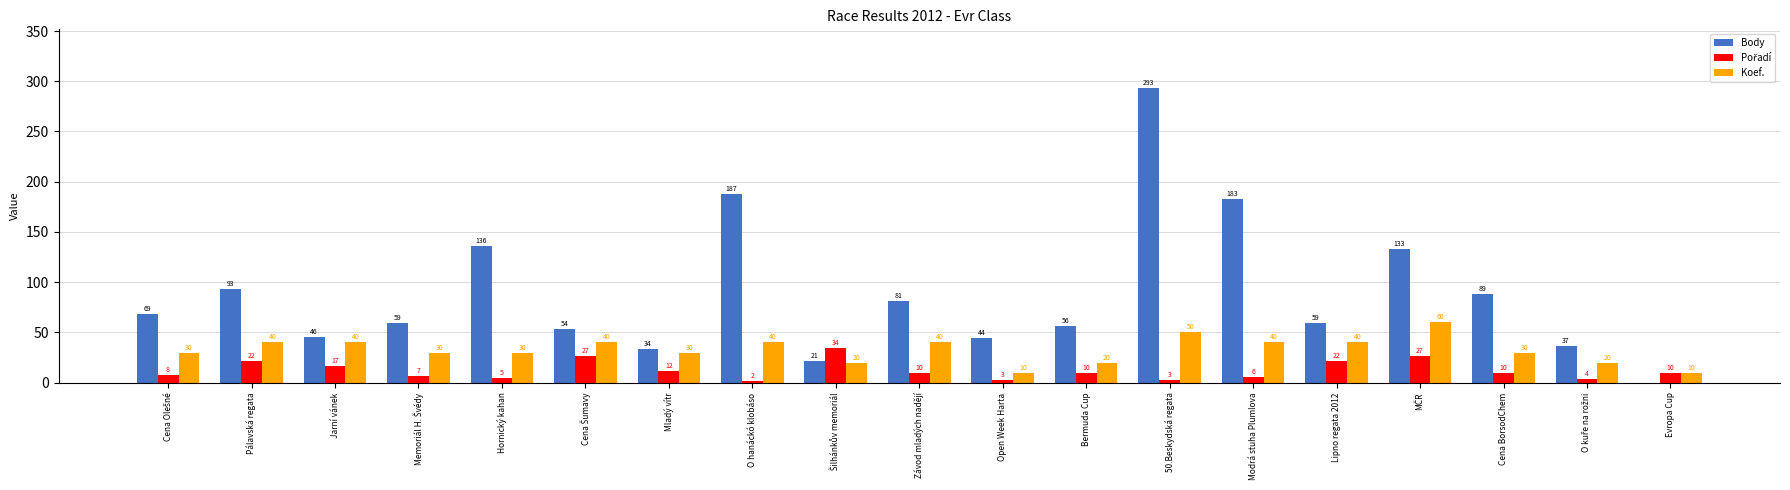

At which category does the chart reach its peak across all series?

50.Beskydská regata